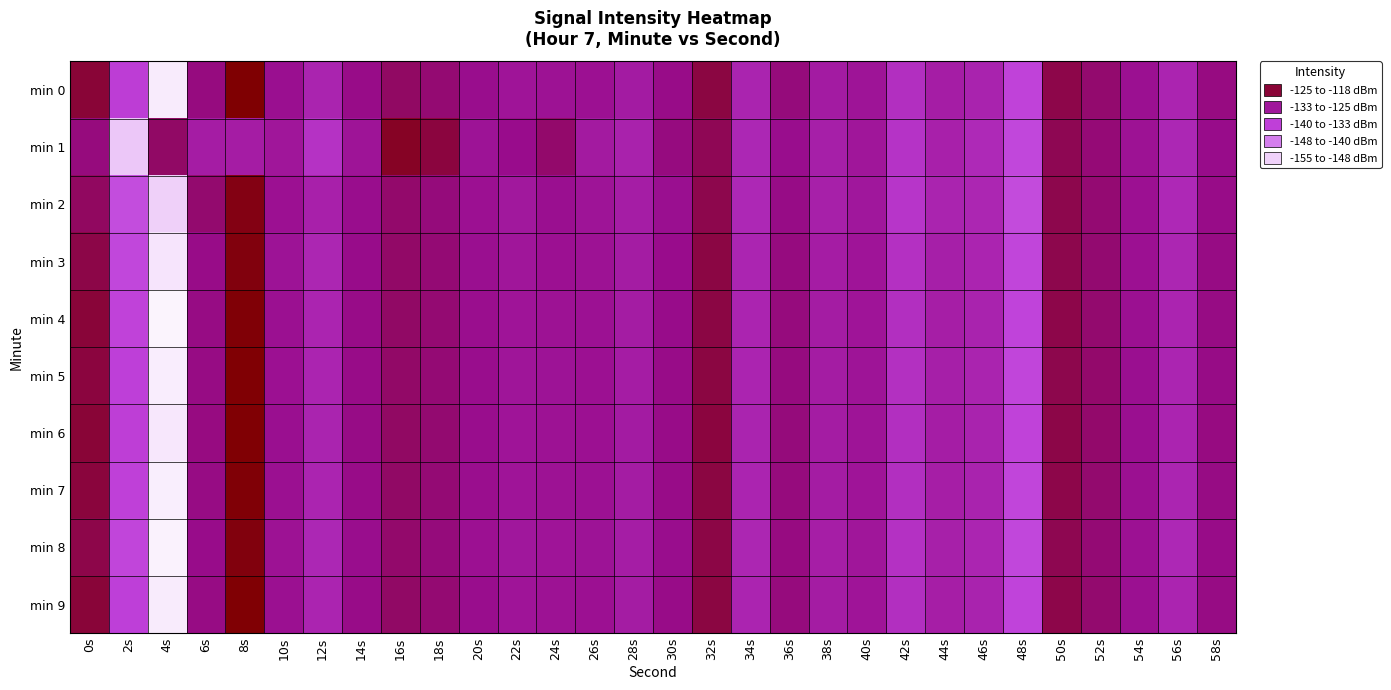

Reading left to right, transcribe all the data shown in this chart.

min 0: 0s=-121.7	2s=-136.1	4s=-153.3	6s=-126.5	8s=-118.3	10s=-127.8	12s=-131.5	14s=-127.0	16s=-124.6	18s=-125.6	20s=-127.5	22s=-128.7	24s=-128.3	26s=-128.1	28s=-129.9	30s=-127.1	32s=-122.4	34s=-131.6	36s=-126.2	38s=-130.0	40s=-128.6	42s=-133.5	44s=-130.4	46s=-131.3	48s=-136.9	50s=-122.9	52s=-125.2	54s=-127.9	56s=-131.7	58s=-126.6
min 1: 0s=-126.3	2s=-150.5	4s=-124.7	6s=-130.2	8s=-130.2	10s=-129.1	12s=-134.1	14s=-128.6	16s=-120.6	18s=-122.2	20s=-128.5	22s=-127.3	24s=-125.1	26s=-129.8	28s=-131.2	30s=-126.4	32s=-123.7	34s=-132.1	36s=-127.5	38s=-130.6	40s=-129.1	42s=-134.2	44s=-131.0	46s=-132.5	48s=-137.4	50s=-123.5	52s=-125.9	54s=-128.3	56s=-132.1	58s=-127.2
min 2: 0s=-124.5	2s=-138.2	4s=-151.1	6s=-125.3	8s=-119.4	10s=-128.1	12s=-130.9	14s=-127.4	16s=-125.1	18s=-126.2	20s=-128.0	22s=-129.3	24s=-127.8	26s=-128.6	28s=-130.4	30s=-127.7	32s=-123.1	34s=-132.3	36s=-126.9	38s=-130.8	40s=-129.2	42s=-134.7	44s=-131.5	46s=-132.0	48s=-137.9	50s=-123.2	52s=-125.6	54s=-128.1	56s=-132.4	58s=-127.0
min 3: 0s=-122.8	2s=-137.5	4s=-152.7	6s=-127.0	8s=-119.0	10s=-128.5	12s=-132.0	14s=-127.2	16s=-124.9	18s=-125.8	20s=-127.7	22s=-129.0	24s=-128.1	26s=-128.3	28s=-130.1	30s=-127.3	32s=-122.6	34s=-131.8	36s=-126.5	38s=-130.2	40s=-128.8	42s=-133.8	44s=-130.7	46s=-131.7	48s=-137.1	50s=-123.1	52s=-125.4	54s=-128.0	56s=-131.9	58s=-126.8
min 4: 0s=-121.9	2s=-136.8	4s=-154.0	6s=-126.7	8s=-118.5	10s=-127.9	12s=-131.7	14s=-127.1	16s=-124.7	18s=-125.6	20s=-127.6	22s=-128.8	24s=-128.4	26s=-128.2	28s=-130.0	30s=-127.2	32s=-122.5	34s=-131.6	36s=-126.3	38s=-130.1	40s=-128.7	42s=-133.6	44s=-130.5	46s=-131.4	48s=-137.0	50s=-123.0	52s=-125.3	54s=-127.9	56s=-131.7	58s=-126.7
min 5: 0s=-122.2	2s=-136.5	4s=-153.5	6s=-126.8	8s=-118.4	10s=-128.0	12s=-131.6	14s=-127.0	16s=-124.8	18s=-125.7	20s=-127.5	22s=-128.9	24s=-128.5	26s=-128.1	28s=-130.2	30s=-127.1	32s=-122.4	34s=-131.7	36s=-126.4	38s=-130.0	40s=-128.6	42s=-133.7	44s=-130.6	46s=-131.5	48s=-137.2	50s=-123.1	52s=-125.2	54s=-127.8	56s=-131.8	58s=-126.9
min 6: 0s=-121.7	2s=-136.3	4s=-153.1	6s=-126.6	8s=-118.3	10s=-127.8	12s=-131.5	14s=-126.9	16s=-124.6	18s=-125.5	20s=-127.4	22s=-128.7	24s=-128.3	26s=-128.0	28s=-129.9	30s=-127.0	32s=-122.3	34s=-131.5	36s=-126.2	38s=-130.0	40s=-128.6	42s=-133.5	44s=-130.4	46s=-131.3	48s=-136.9	50s=-122.9	52s=-125.2	54s=-127.8	56s=-131.7	58s=-126.6
min 7: 0s=-122.1	2s=-136.6	4s=-153.6	6s=-126.8	8s=-118.5	10s=-127.9	12s=-131.7	14s=-127.1	16s=-124.7	18s=-125.7	20s=-127.6	22s=-128.8	24s=-128.4	26s=-128.2	28s=-130.0	30s=-127.1	32s=-122.4	34s=-131.6	36s=-126.3	38s=-130.1	40s=-128.7	42s=-133.6	44s=-130.5	46s=-131.4	48s=-137.1	50s=-123.0	52s=-125.3	54s=-127.9	56s=-131.8	58s=-126.7
min 8: 0s=-123.0	2s=-137.2	4s=-153.9	6s=-127.2	8s=-118.9	10s=-128.3	12s=-132.1	14s=-127.5	16s=-125.1	18s=-126.1	20s=-128.0	22s=-129.2	24s=-128.7	26s=-128.5	28s=-130.4	30s=-127.5	32s=-122.7	34s=-132.0	36s=-126.6	38s=-130.5	40s=-129.0	42s=-134.0	44s=-130.8	46s=-131.8	48s=-137.5	50s=-123.4	52s=-125.7	54s=-128.2	56s=-132.2	58s=-127.1
min 9: 0s=-121.8	2s=-136.4	4s=-153.3	6s=-126.7	8s=-118.4	10s=-127.9	12s=-131.6	14s=-127.0	16s=-124.7	18s=-125.6	20s=-127.5	22s=-128.8	24s=-128.4	26s=-128.1	28s=-130.0	30s=-127.1	32s=-122.4	34s=-131.6	36s=-126.3	38s=-130.1	40s=-128.7	42s=-133.6	44s=-130.5	46s=-131.4	48s=-137.0	50s=-123.0	52s=-125.3	54s=-127.9	56s=-131.7	58s=-126.7